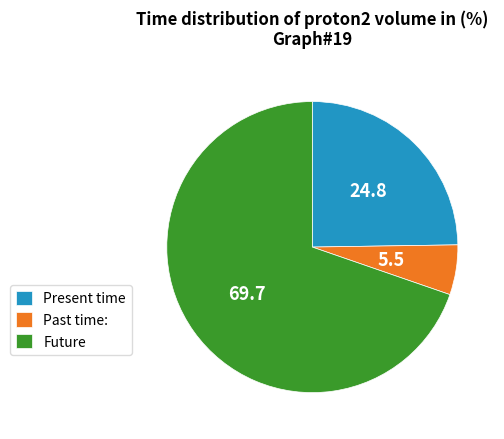

Rank the categories by value from lowest to highest.

Past time:, Present time, Future